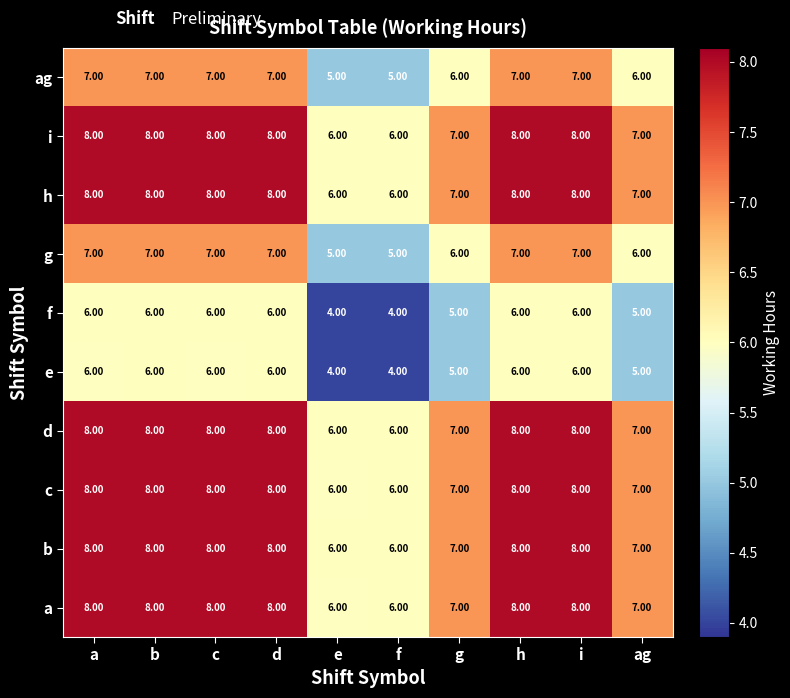

What is the total value across all series at i?

74